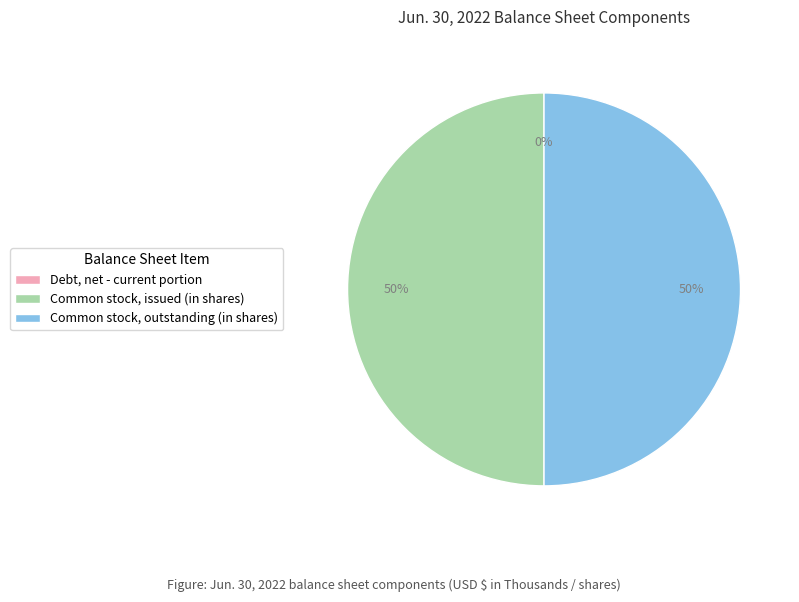

To the nearest percent, what portion does Common stock, outstanding (in shares) represent?

50%